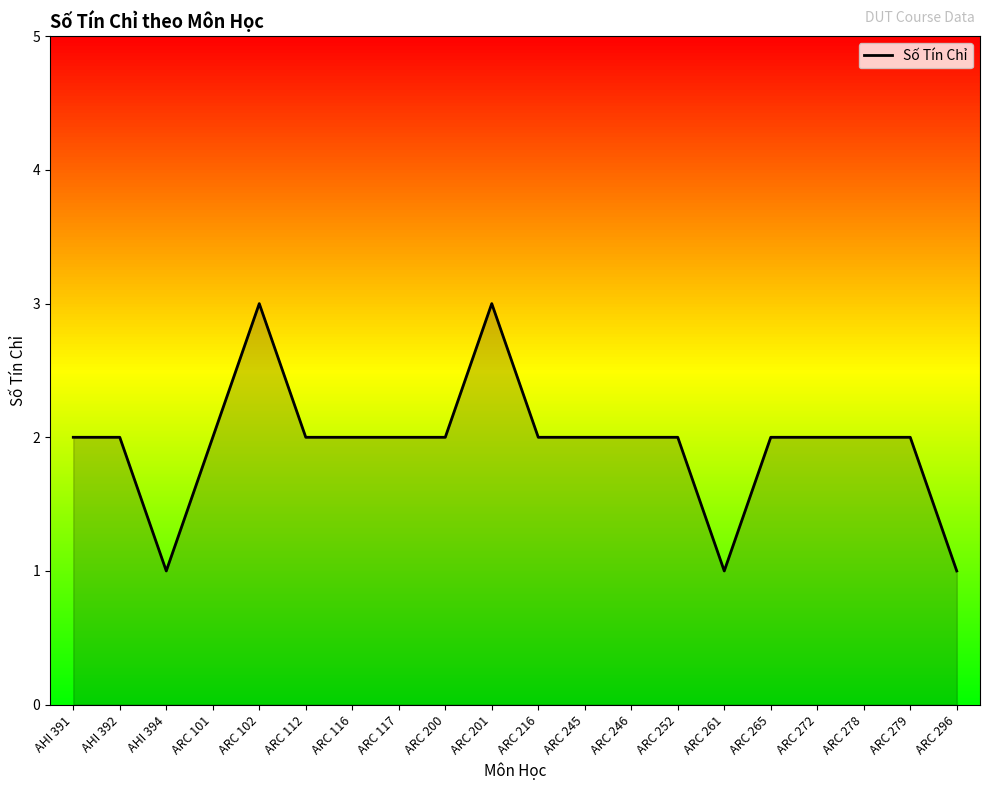

At which category does the data reach its first local valley?

AHI 394